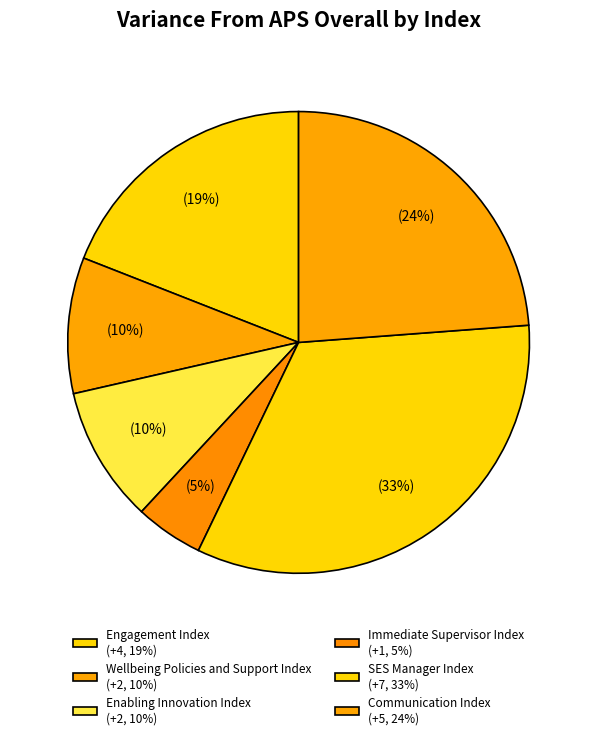

Count the number of slices in the pie.

6